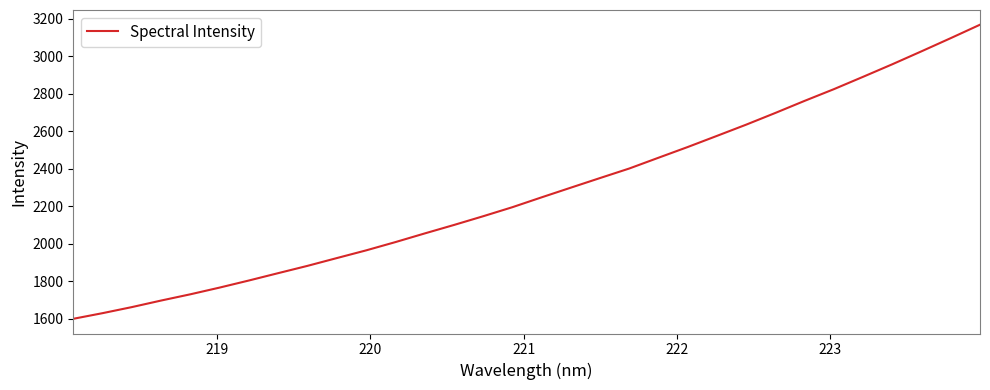

What is the greatest value displayed?

3168.5